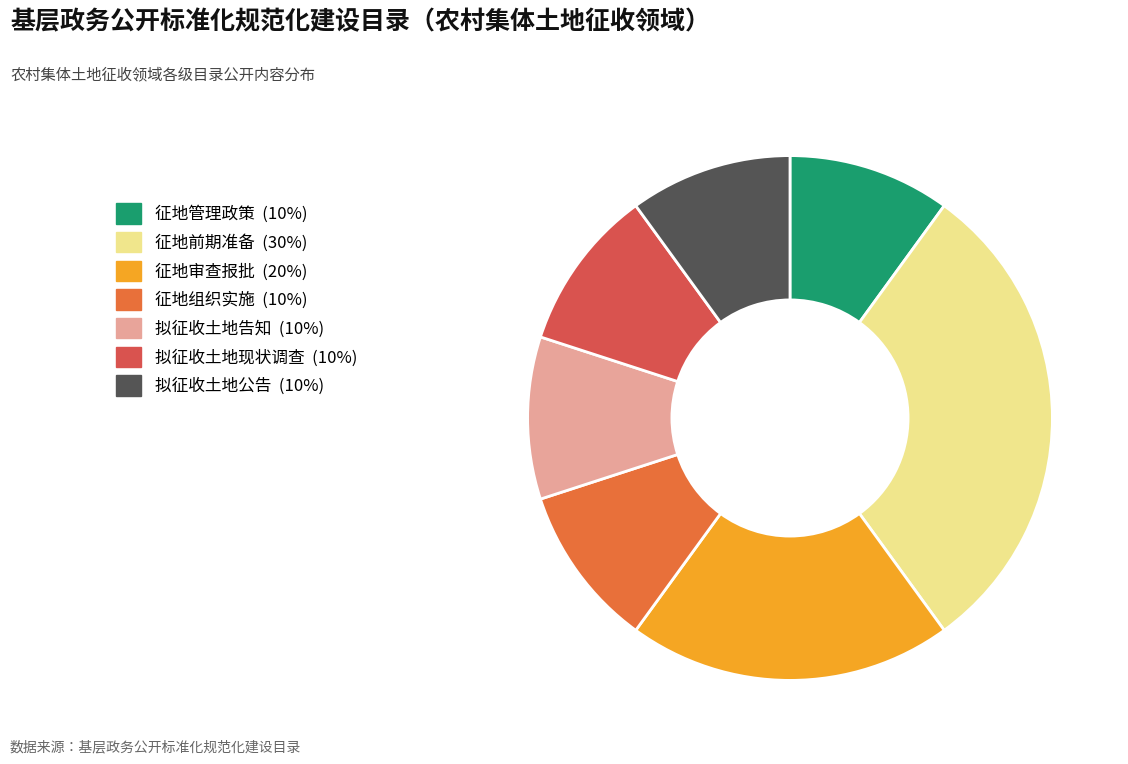

Approximately how many times larger is the value at 征地管理政策 compared to 征地组织实施?

1.0